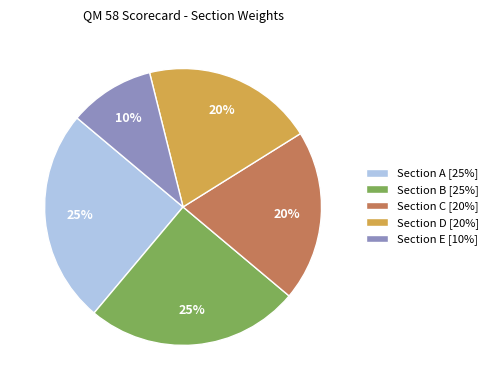

How many segments does this pie chart have?

5